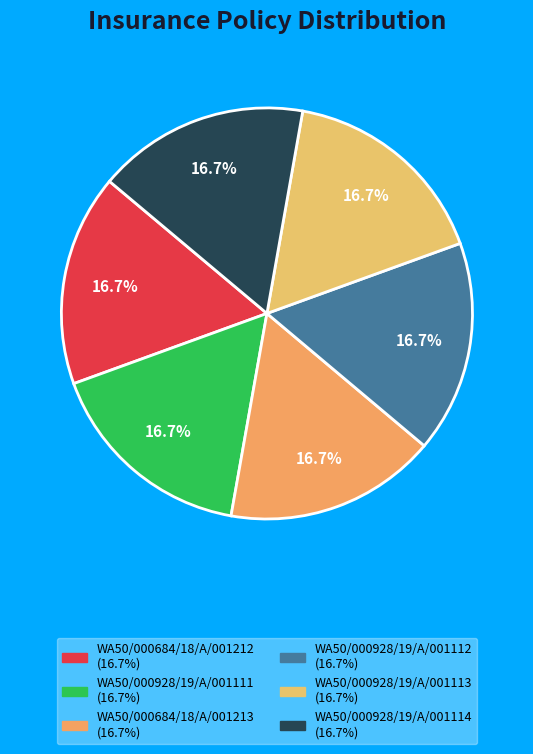

Is it true that WA50/000684/18/A/001213 is 17% of the pie?

True